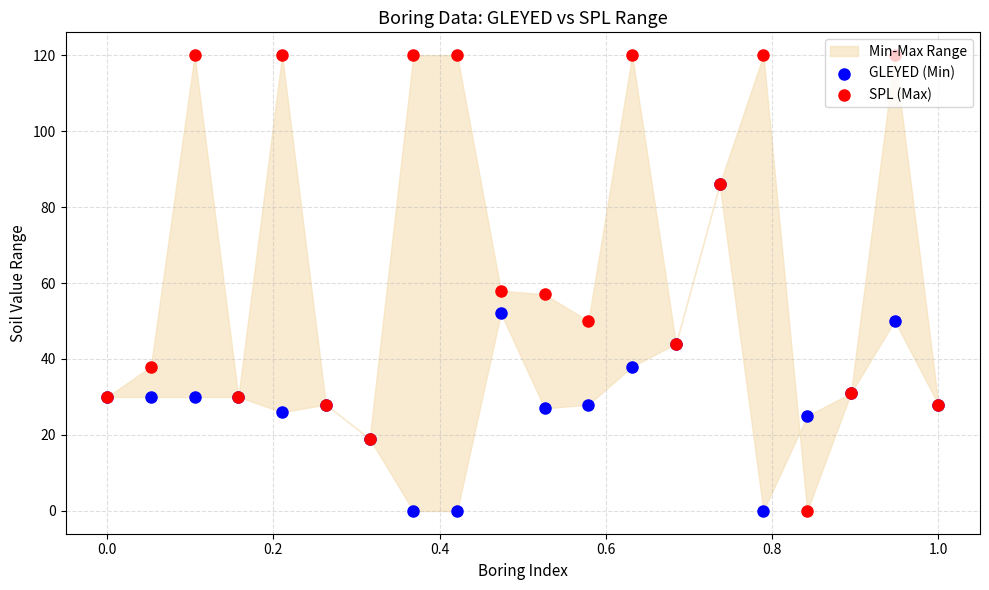

Which series has the widest spread of Y values?

SPL (Max)